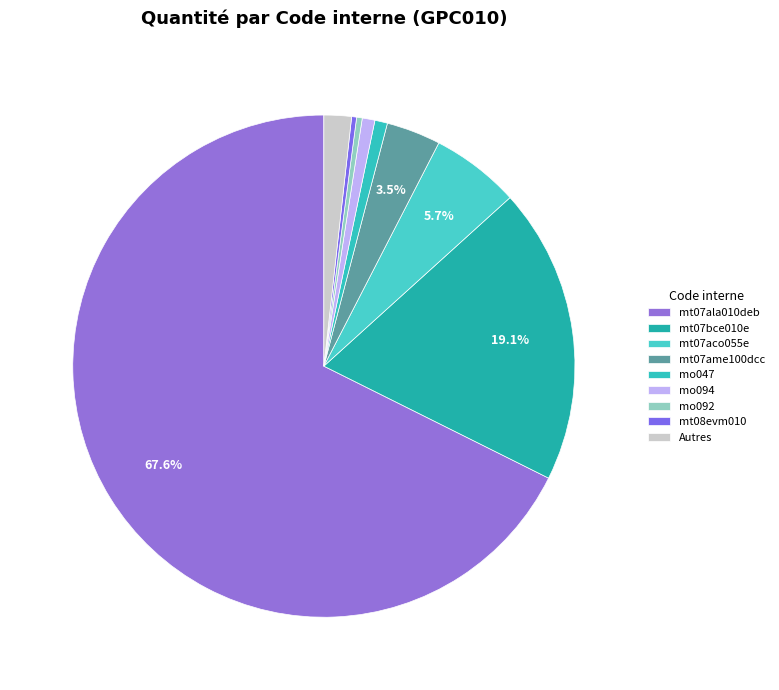

Is there a majority slice in this chart?

Yes